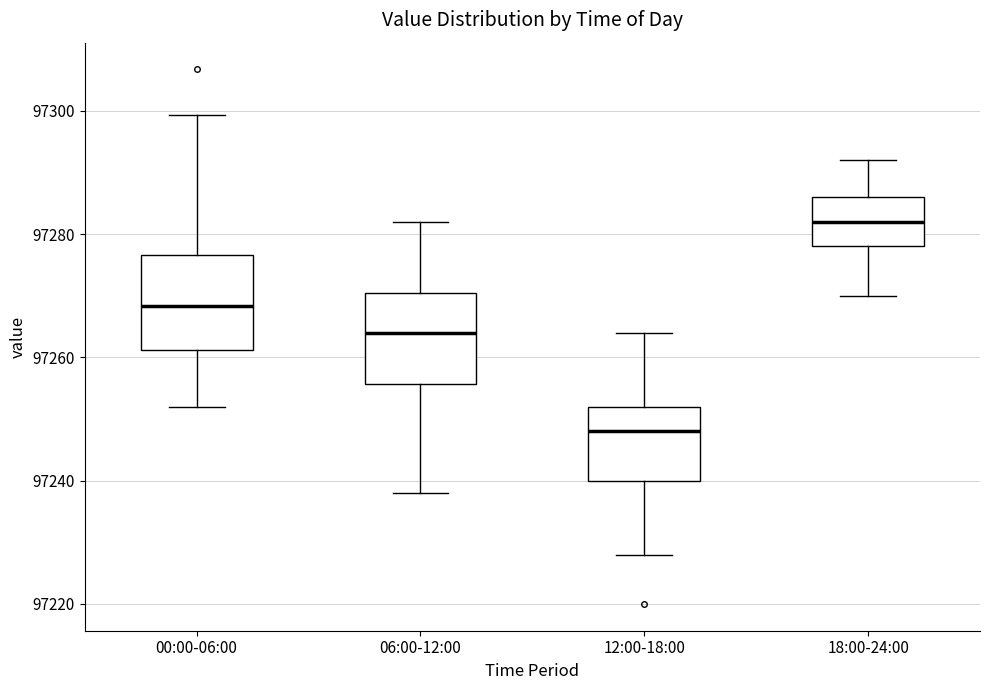

Which box's median line is the highest?

18:00-24:00